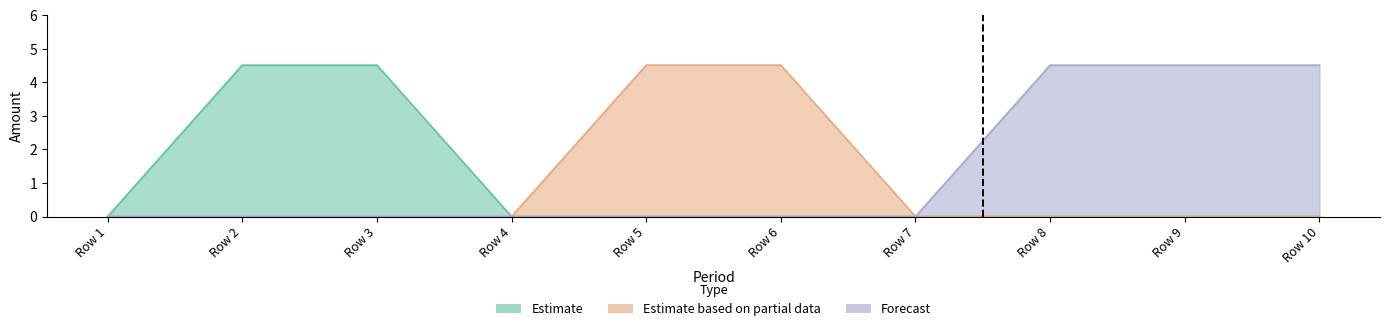

What is the sum of all Estimate based on partial data values?

9.0